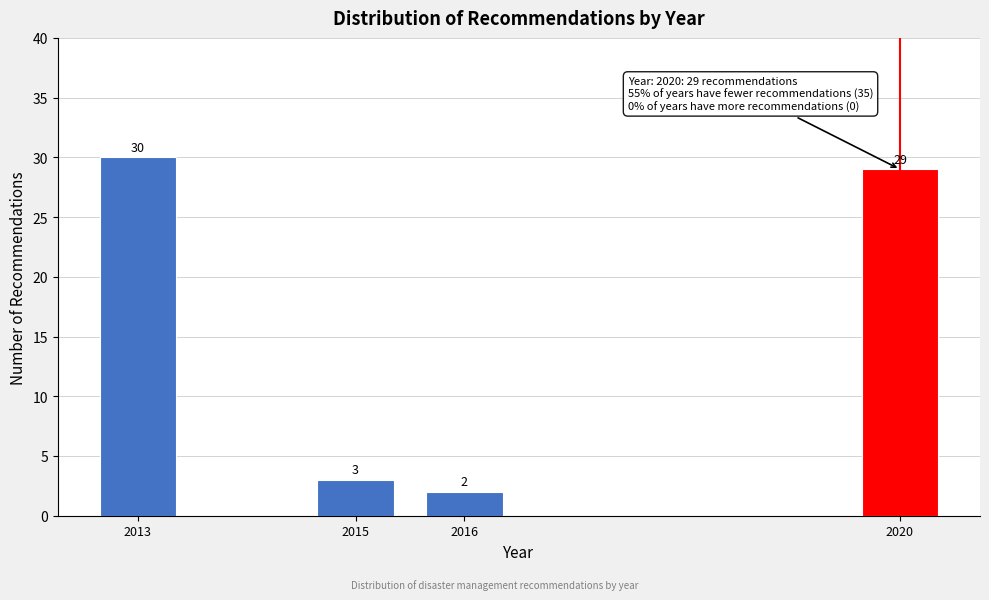

Reading right to left, list all the values displayed in this chart.

29	2	3	30